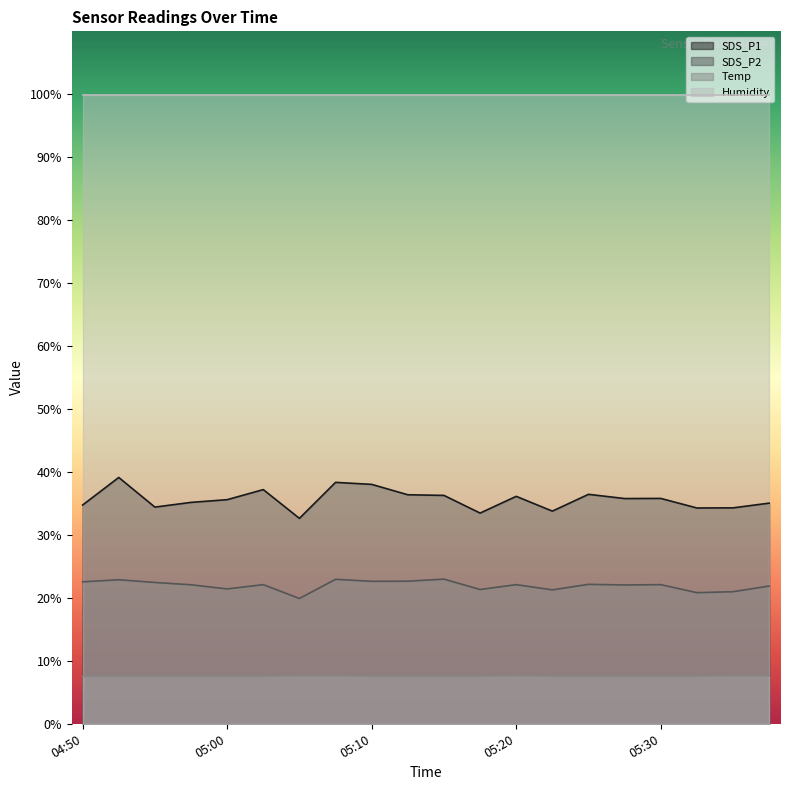

Rank the series by their maximum value, from highest to lowest.

Humidity, SDS_P1, SDS_P2, Temp